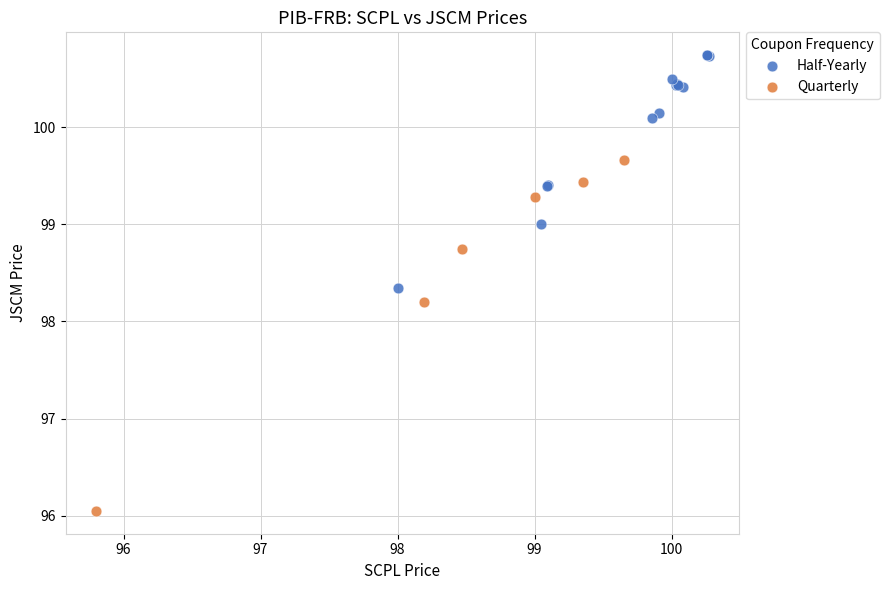

What are all the series names shown in the legend?

Half-Yearly, Quarterly